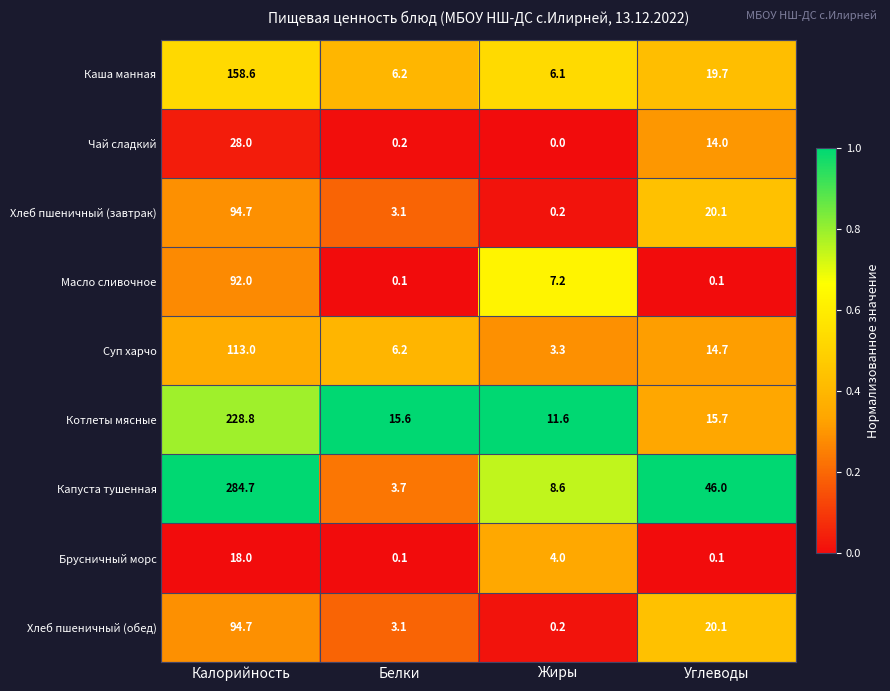

Where is Капуста тушенная nearest to the value 144?

Углеводы